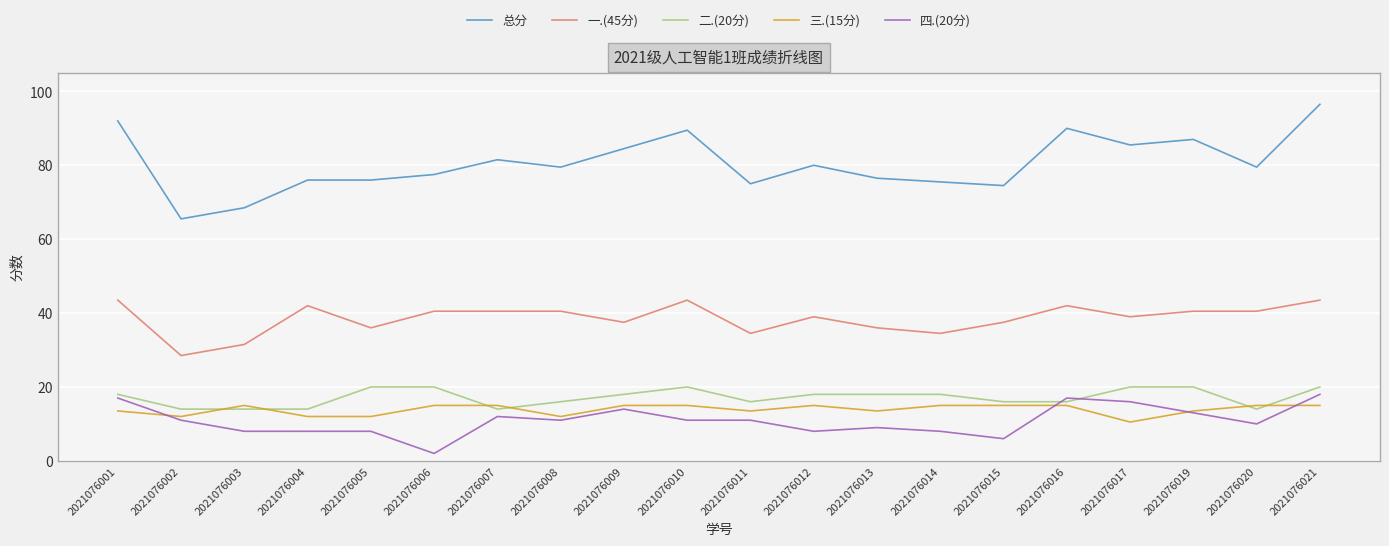

What is the sum of all 一.(45分) values?

771.0